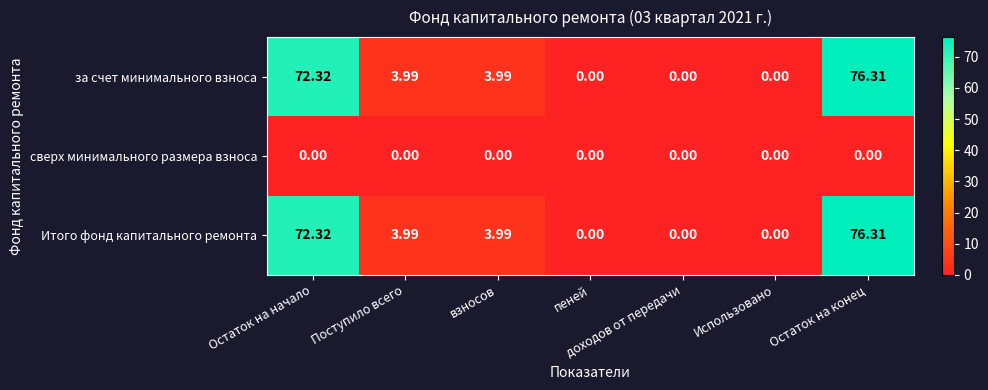

How many positive values does the Итого фонд капитального ремонта series have?

4